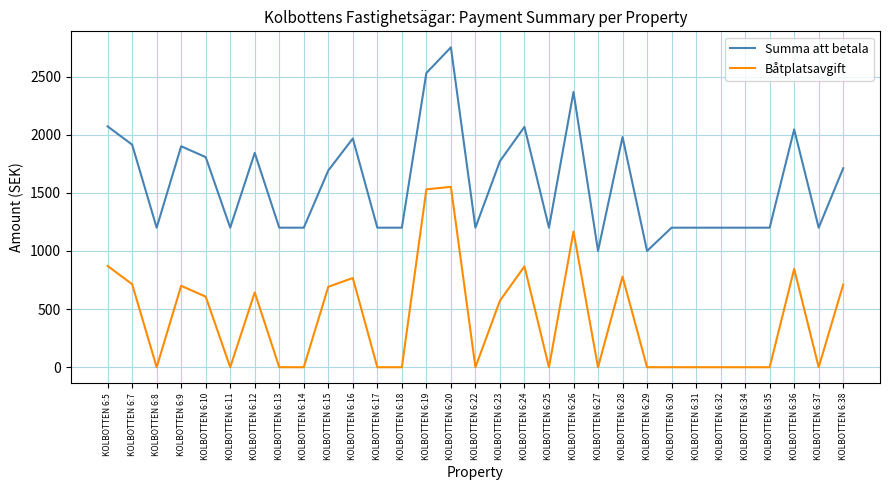

What is the difference between the maximum and minimum values in the Båtplatsavgift series?

1551